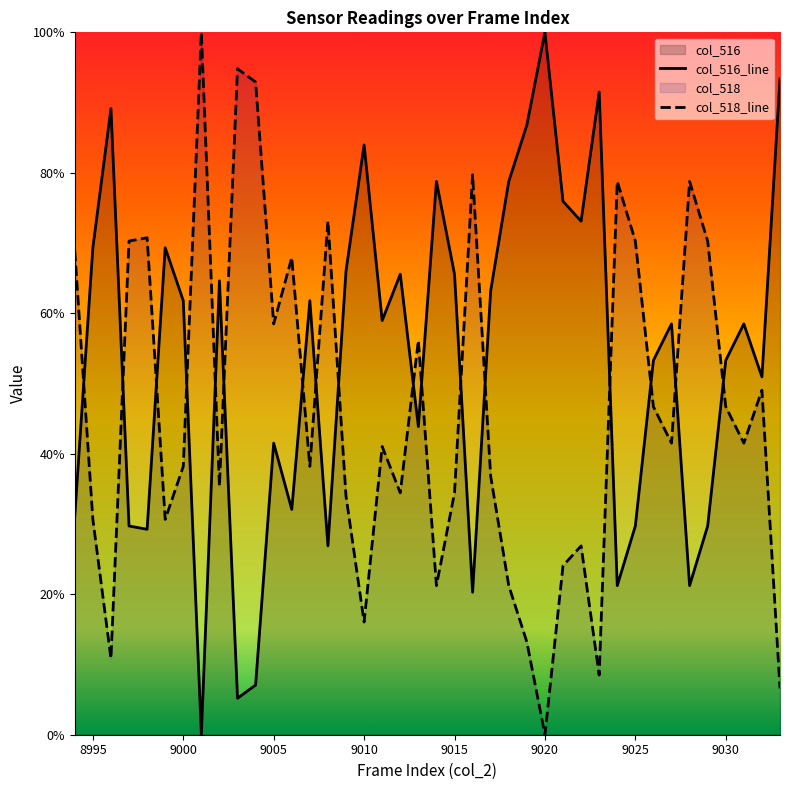

Does the chart have visible grid lines?

No